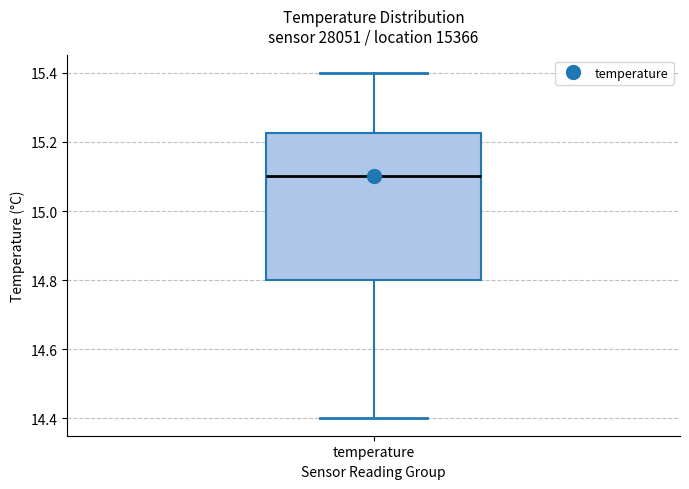

Read this box plot against the y-axis: the position of the median line, the range covered by the box, and the ends of both whiskers. The values are not printed on the chart, so give them approximately, as read against the axis.

median 15.10, box 14.80 to 15.22, whiskers 14.40 to 15.40